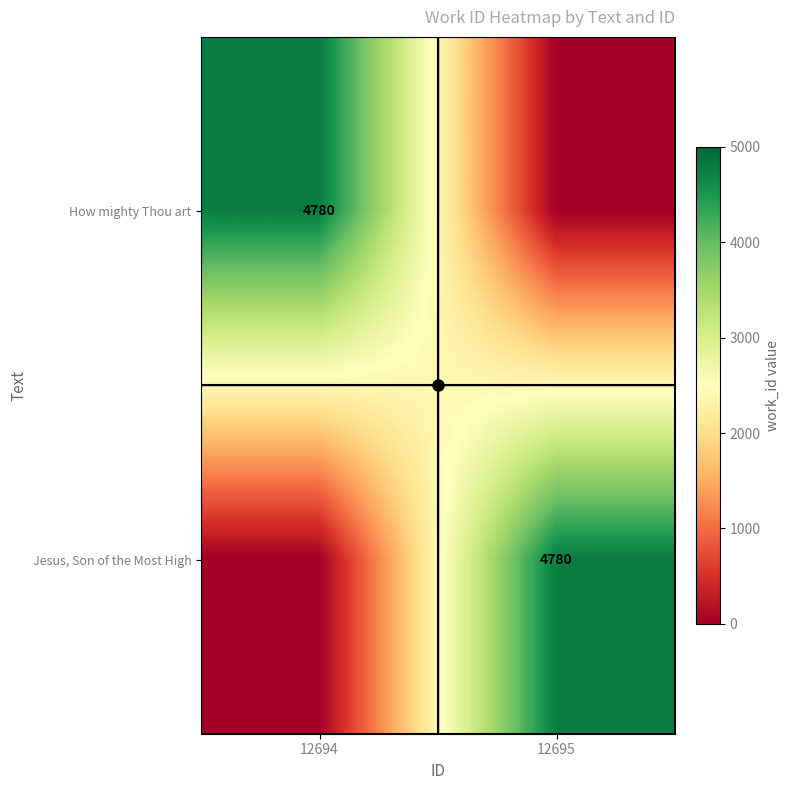

Rank the series by their maximum value, from highest to lowest.

How mighty Thou art, Jesus, Son of the Most High